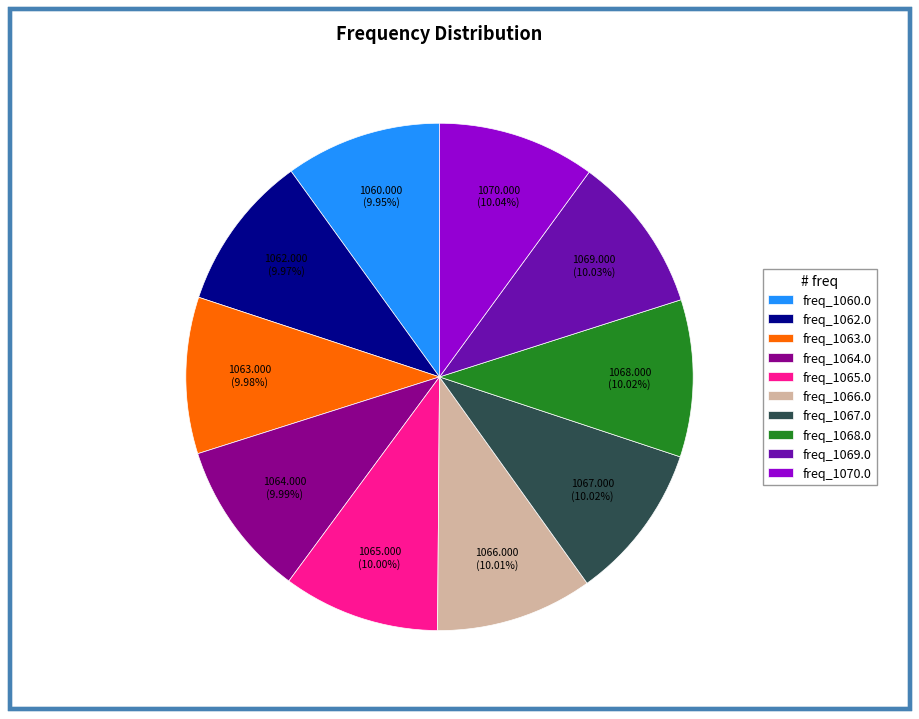

What is the ratio of the value at freq_1065.0 to the value at freq_1060.0?

1.0